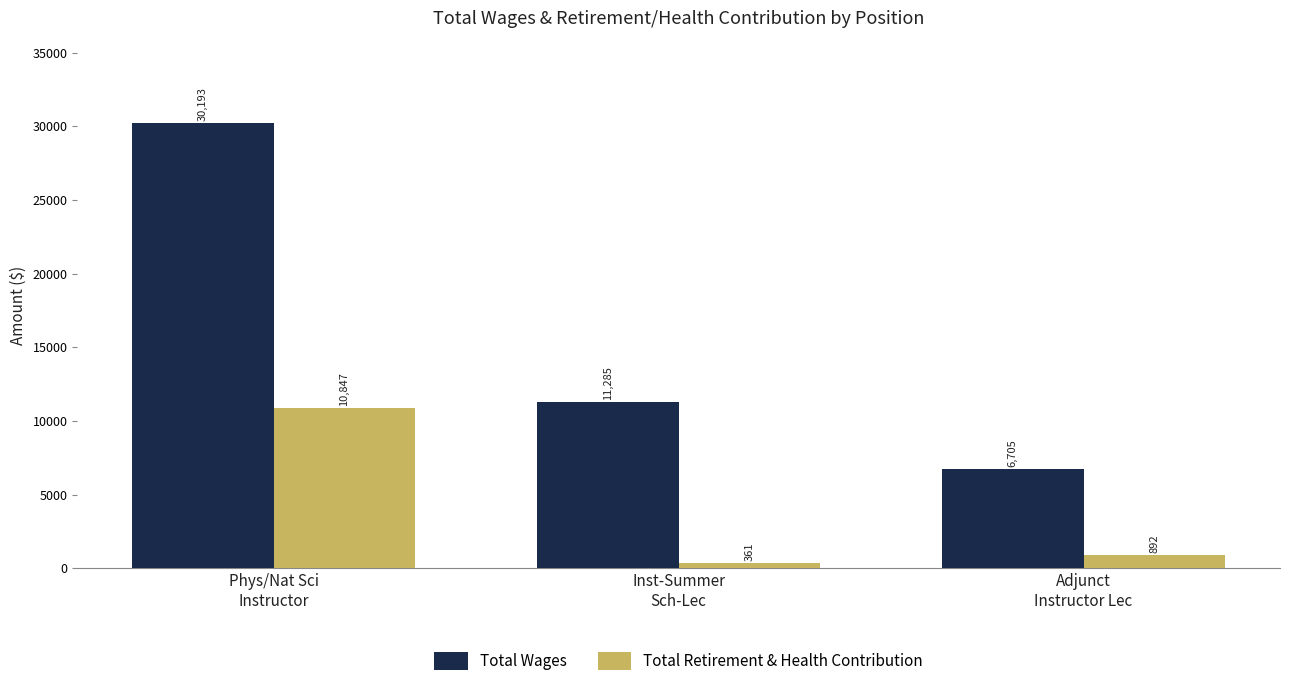

Are the bars grouped side by side (vs. stacked)?

Yes